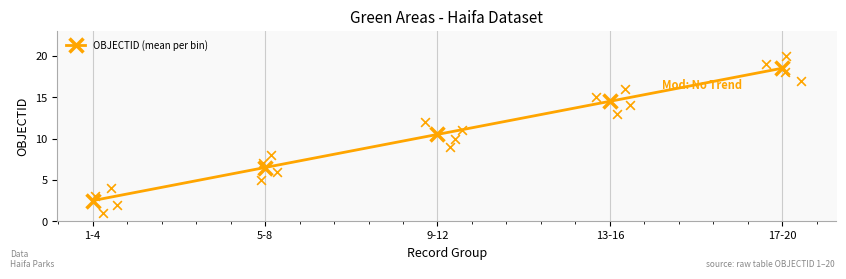

What is the change in value from 5-8 to 9-12?

+4.0